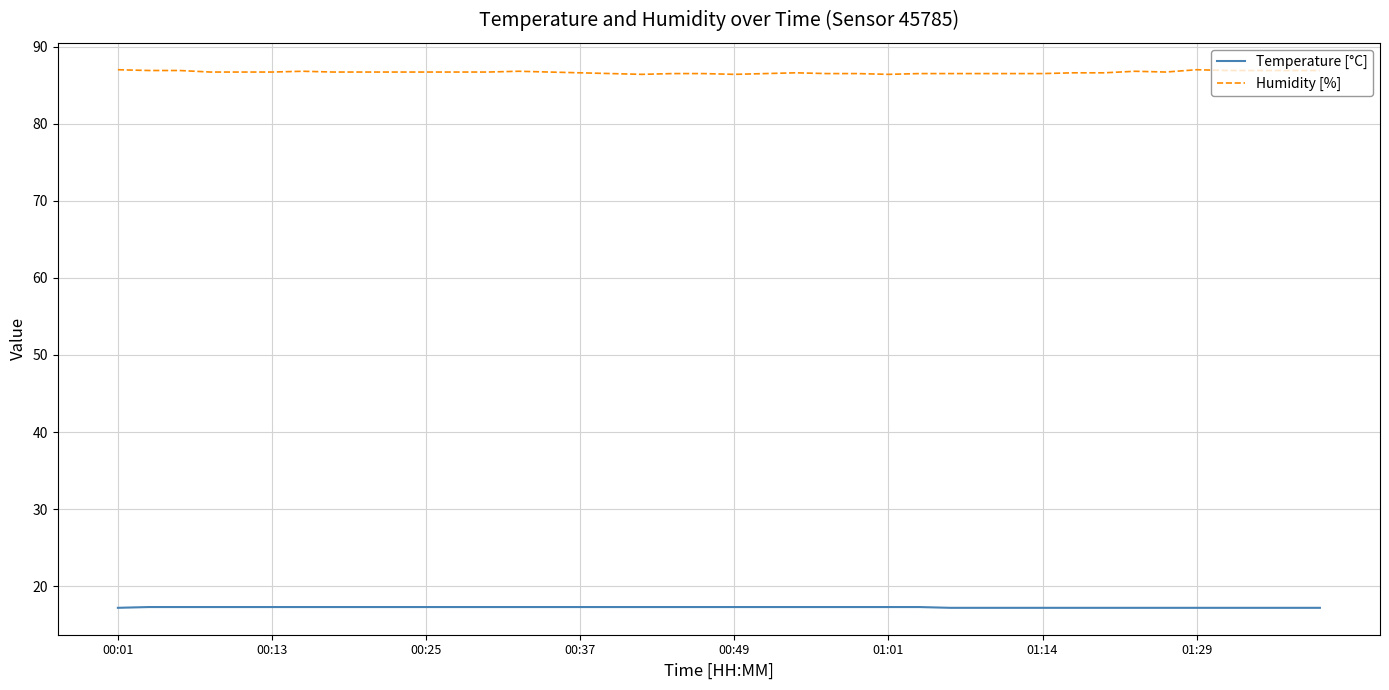

Which series has the largest total across all categories?

Humidity [%]